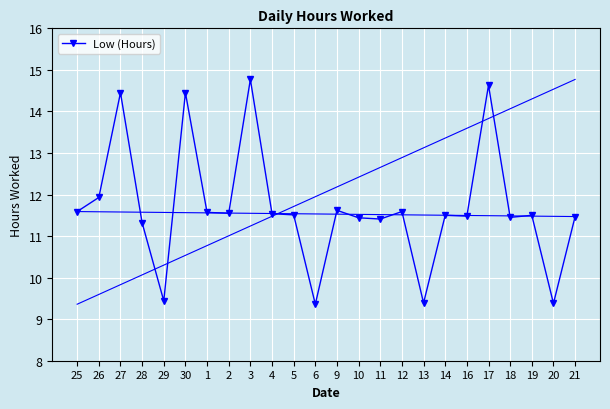

What is the value of the 9th point from the left?

14.8